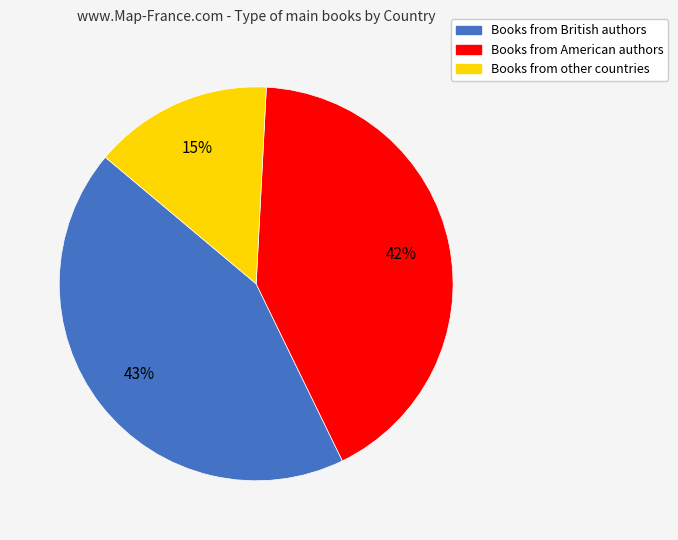

Does any single category account for the majority?

No